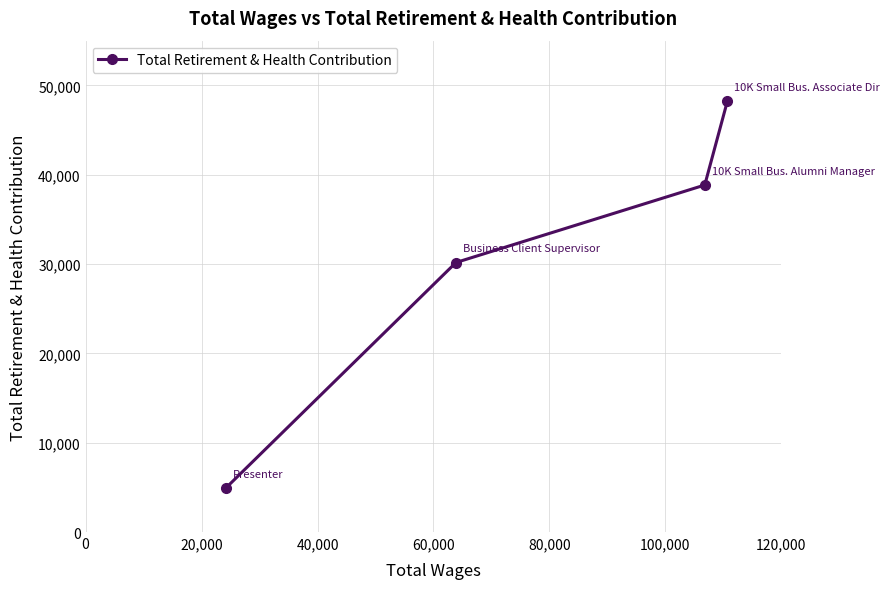

What is the difference between the second highest and second lowest values?

8671